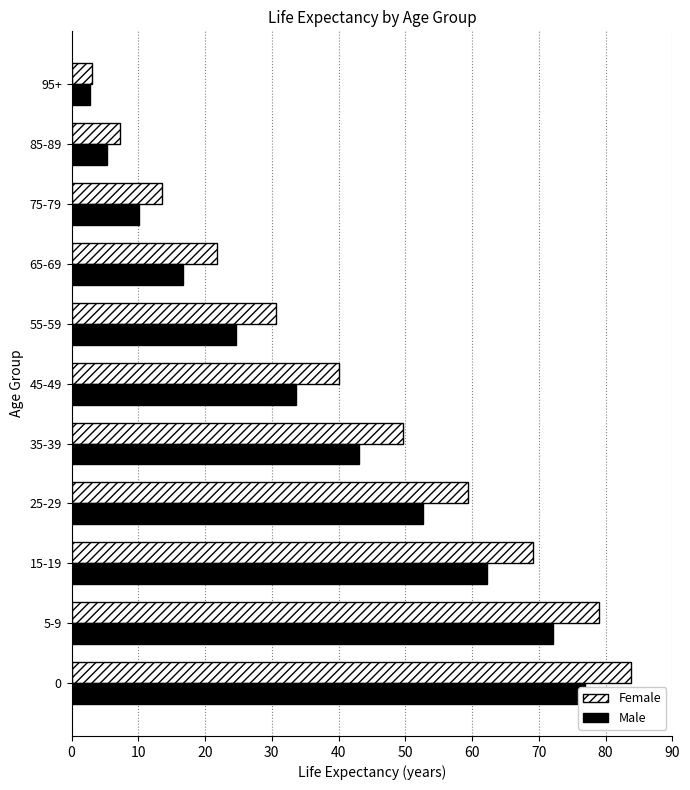

Which series has the largest range (max minus min)?

Female